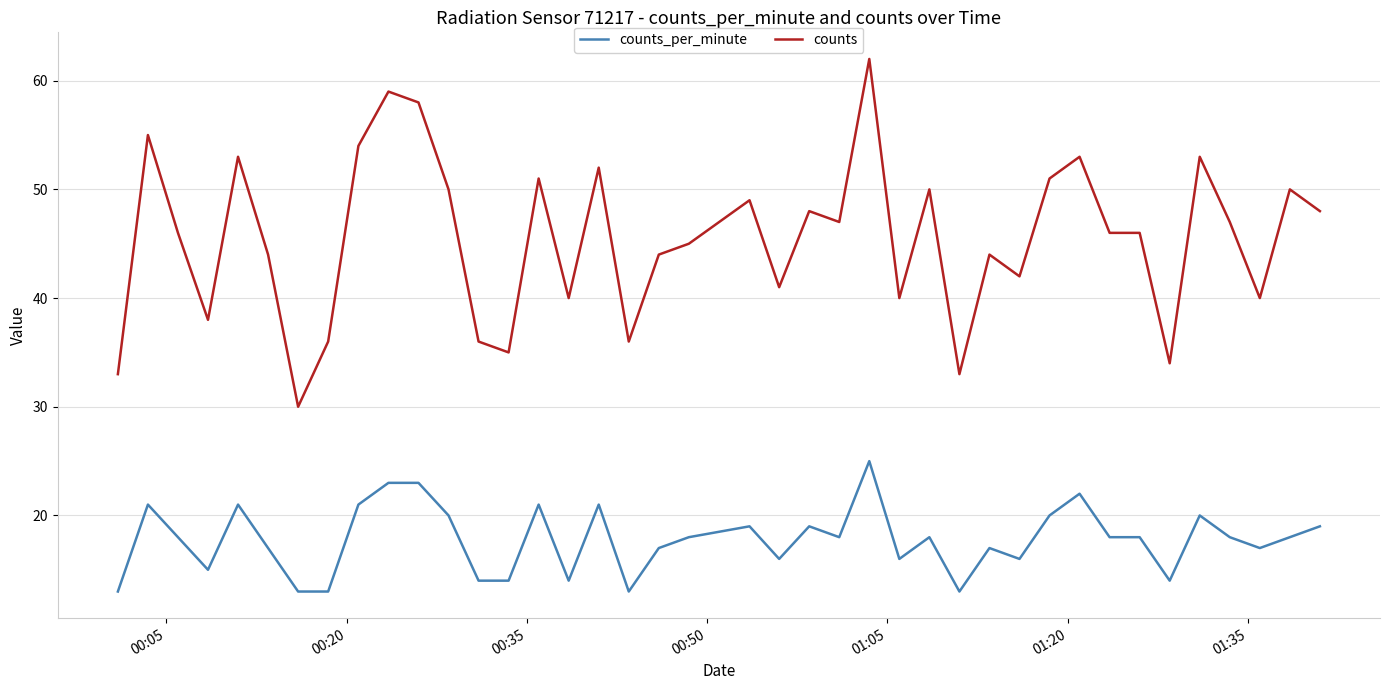

What is the difference between the maximum and minimum values in the counts series?

32